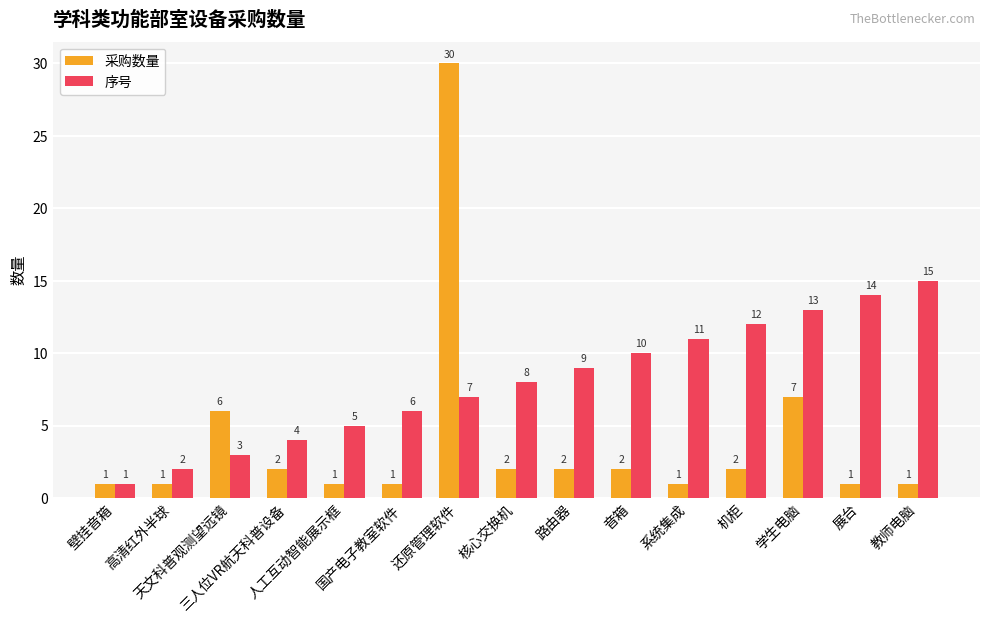

At which label does 序号 reach its peak?

教师电脑